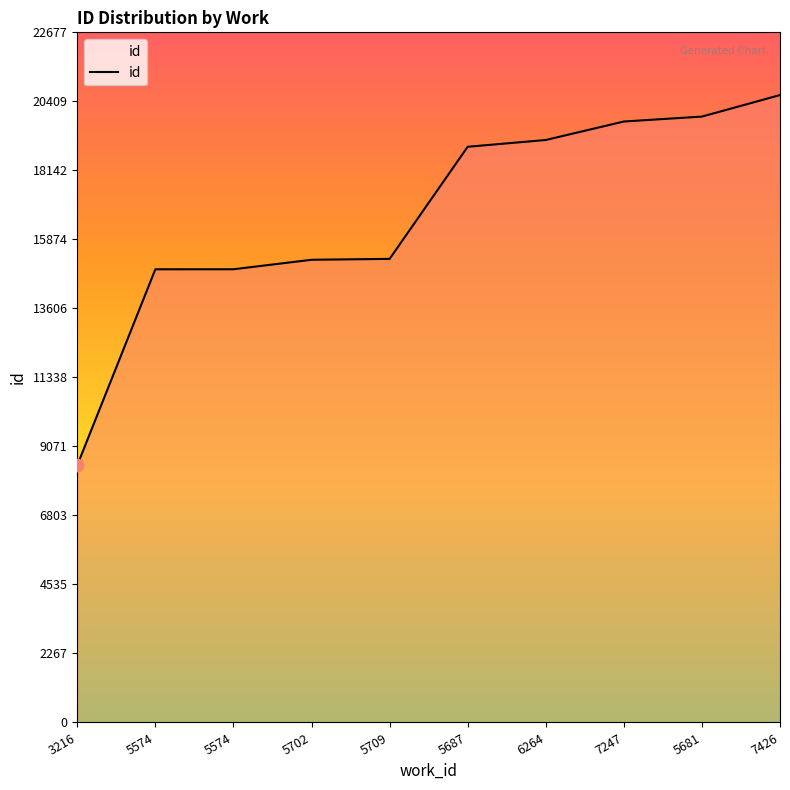

Does the chart have visible grid lines?

No